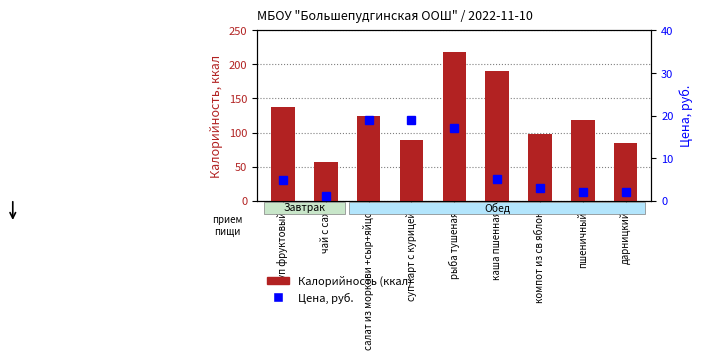

Reading left to right, what are all the values shown in this chart?

Калорийность (ккал): суп фруктовый=138.0	чай с сах=57.0	салат из моркови +сыр+яйцо=125.0	суп карт с курицей=89.0	рыба тушеная=218.0	каша пшенная=190.0	компот из св яблок=98.0	пшеничный=118.0	дарницкий=85.0
Цена, руб.: суп фруктовый=4.8	чай с сах=1.1	салат из моркови +сыр+яйцо=18.9	суп карт с курицей=19.0	рыба тушеная=17.0	каша пшенная=5.1	компот из св яблок=2.9	пшеничный=2.0	дарницкий=2.1